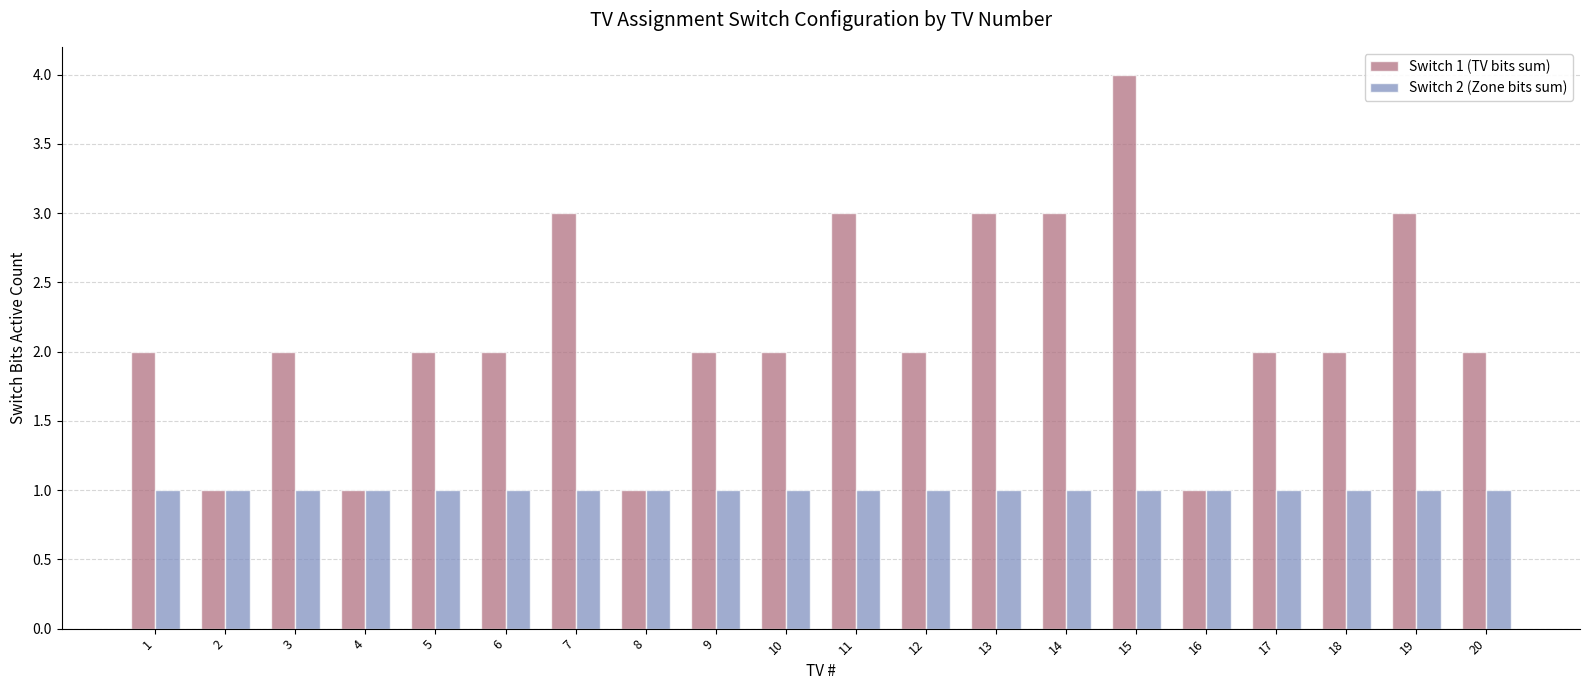

List the series in order of their peak value, highest first.

Switch 1 (TV bits sum), Switch 2 (Zone bits sum)